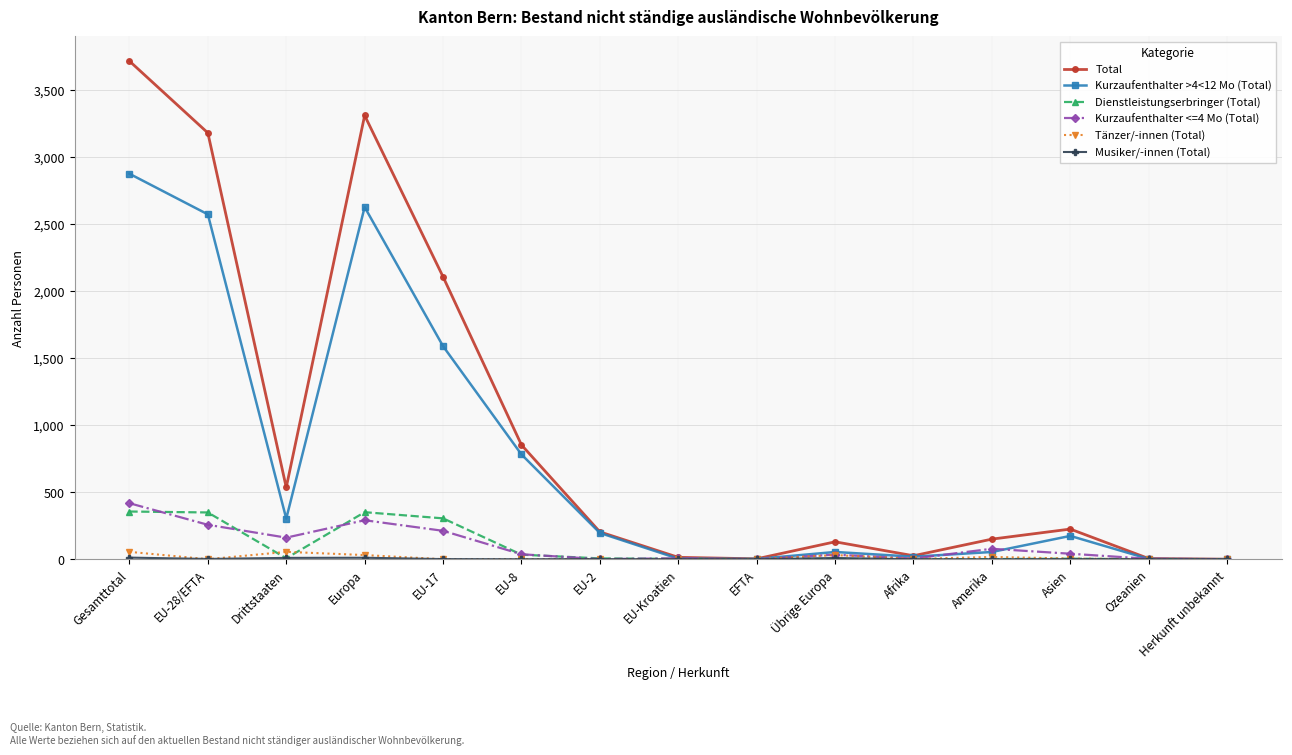

True or false: Total has more than 2 points higher than both neighbors.

True